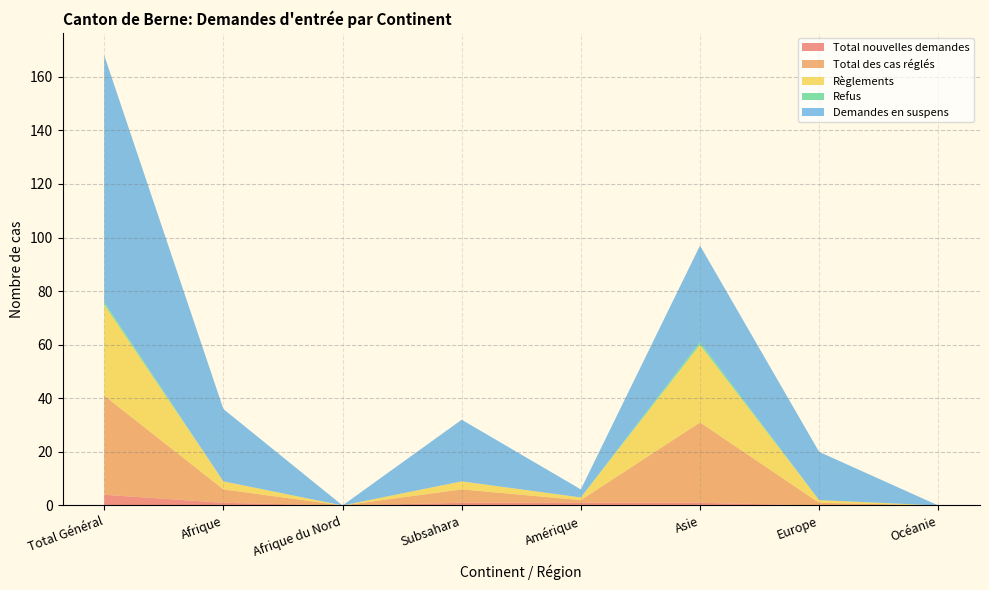

Reading left to right, extract all data points from this chart.

Total nouvelles demandes: Total Général=4	Afrique=1	Afrique du Nord=0	Subsahara=1	Amérique=1	Asie=1	Europe=0	Océanie=0
Total des cas réglés: Total Général=37	Afrique=5	Afrique du Nord=0	Subsahara=5	Amérique=1	Asie=30	Europe=1	Océanie=0
Règlements: Total Général=34	Afrique=3	Afrique du Nord=0	Subsahara=3	Amérique=1	Asie=29	Europe=1	Océanie=0
Refus: Total Général=1	Afrique=0	Afrique du Nord=0	Subsahara=0	Amérique=0	Asie=1	Europe=0	Océanie=0
Demandes en suspens: Total Général=92	Afrique=27	Afrique du Nord=0	Subsahara=23	Amérique=3	Asie=36	Europe=18	Océanie=0